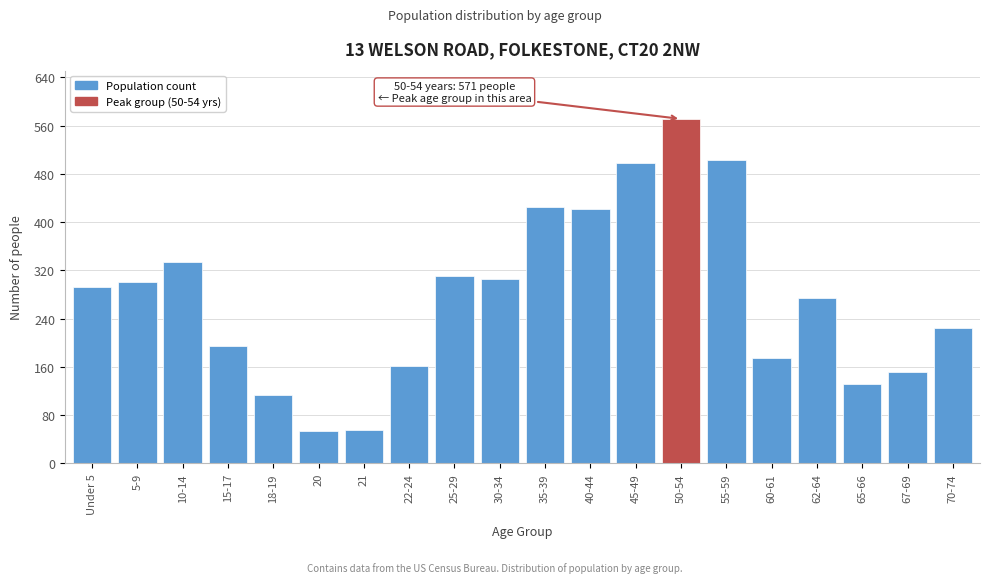

What is the greatest value displayed?

571